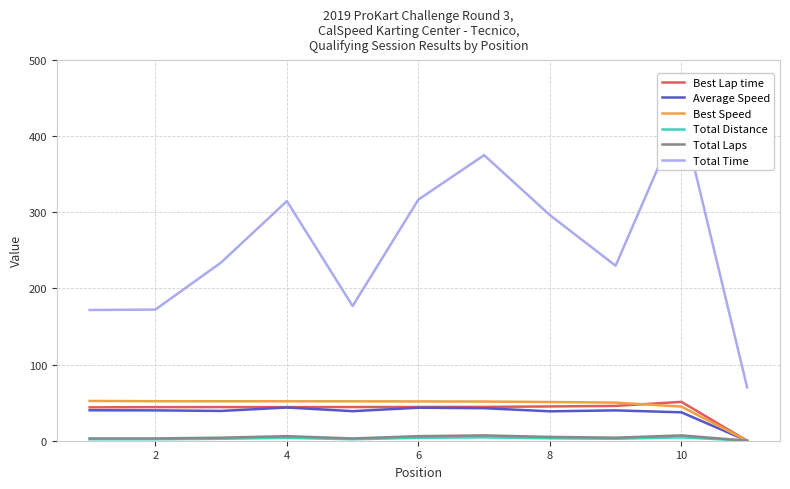

What is the total value across all series at 8?

316.7